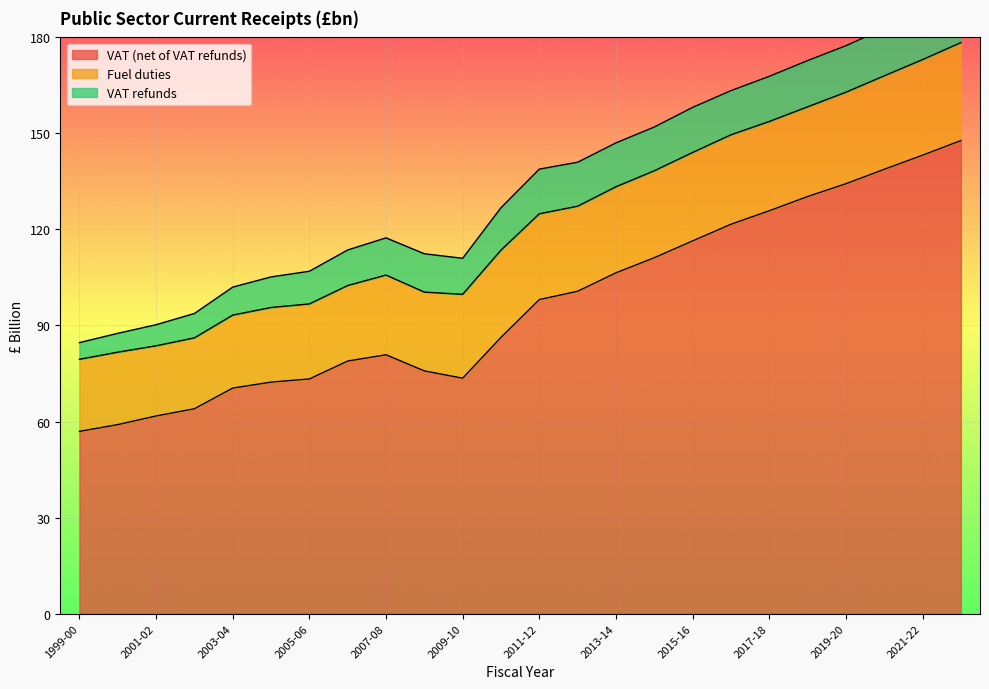

What is the minimum value for Fuel duties?

21.9